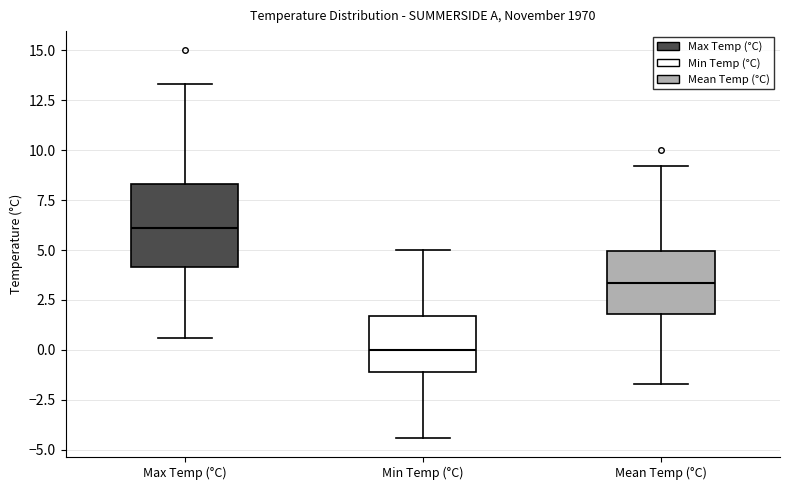

Which box's median line is the highest?

Max Temp (°C)